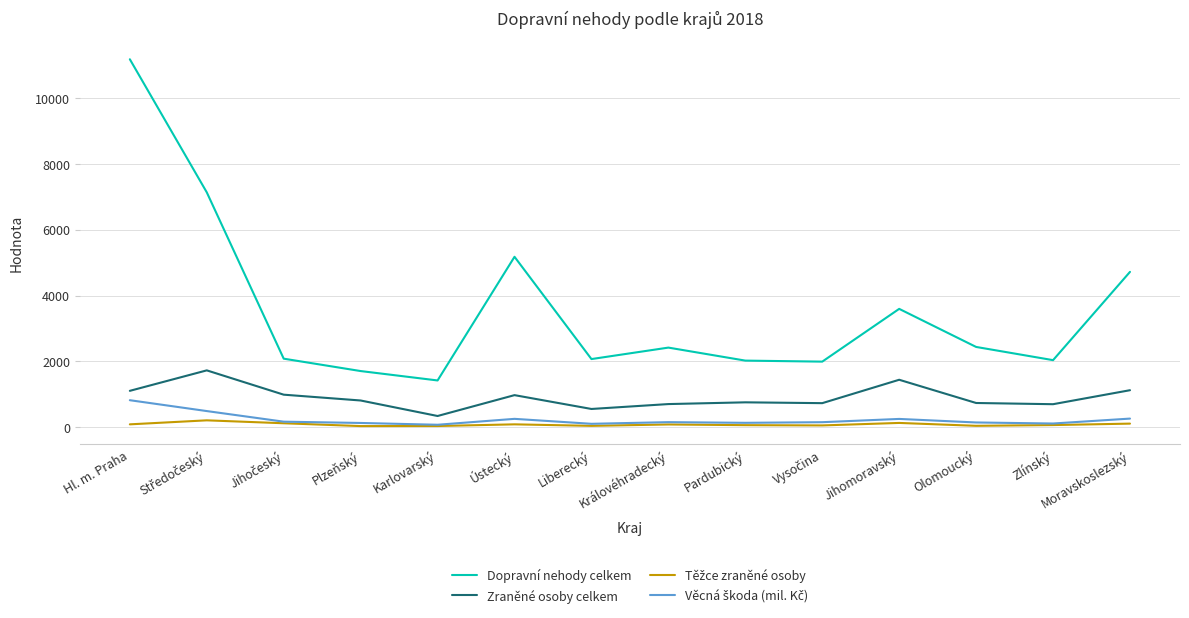

Which series has the widest spread of values?

Dopravní nehody celkem